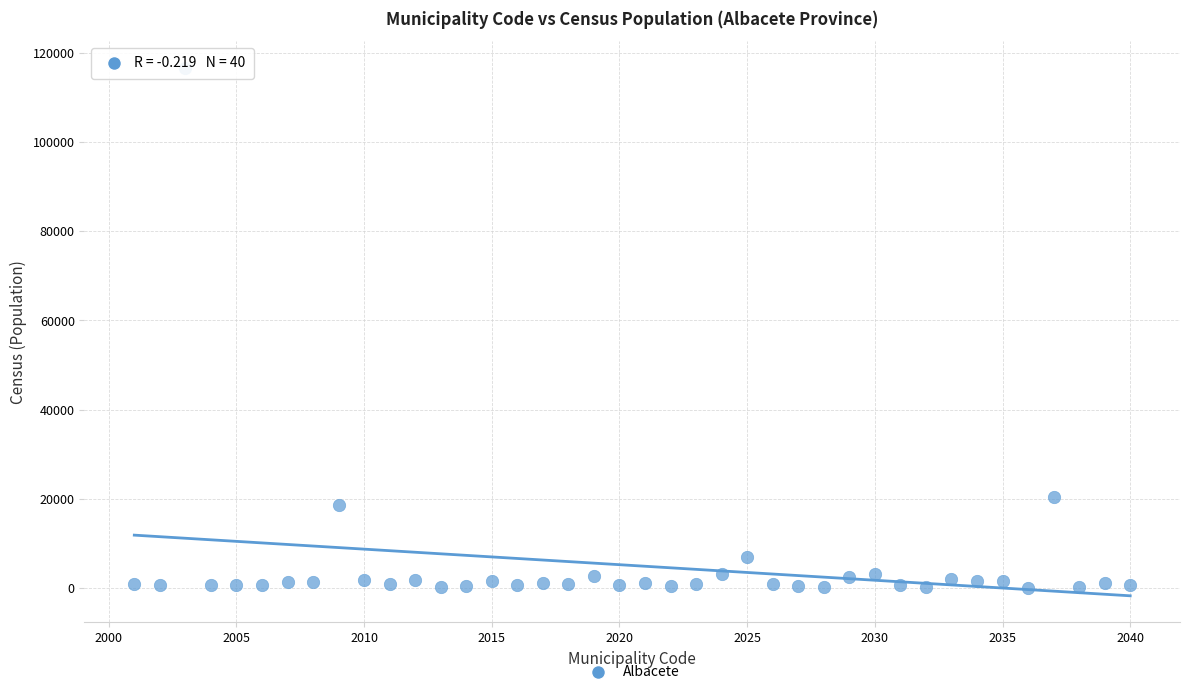

What Y value in the scatter plot is closest to 58407?

20334